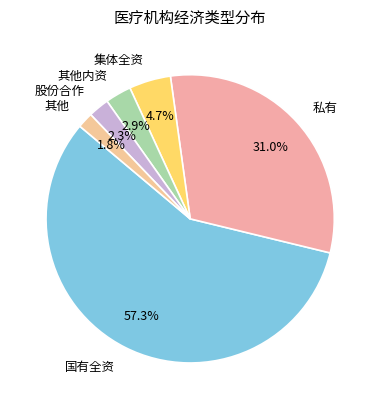

To the nearest percent, what percentage of the pie is 其他内资?

3%